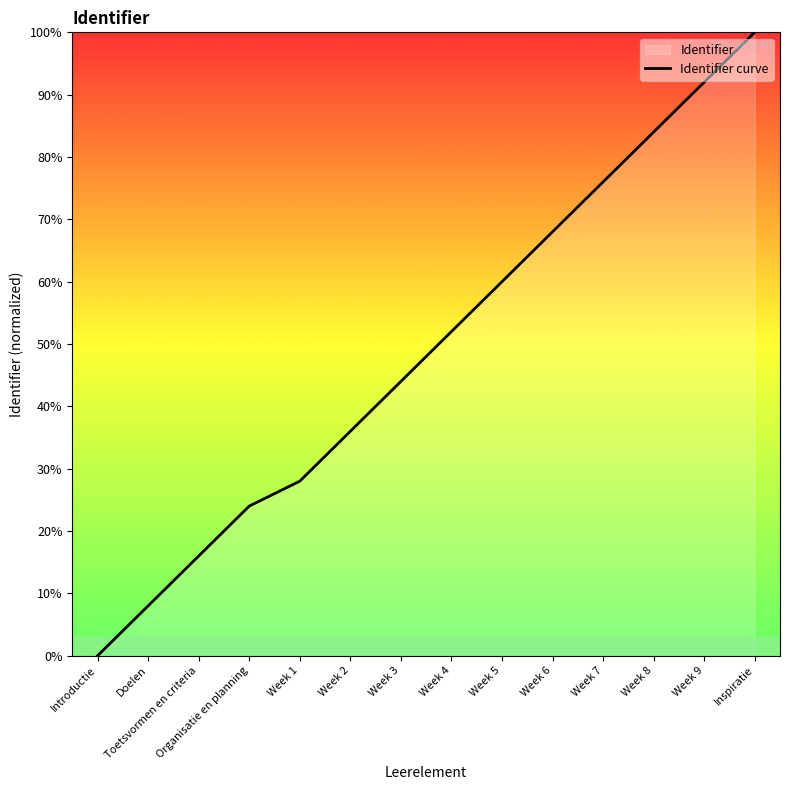

How many lines are shown in the chart?

1